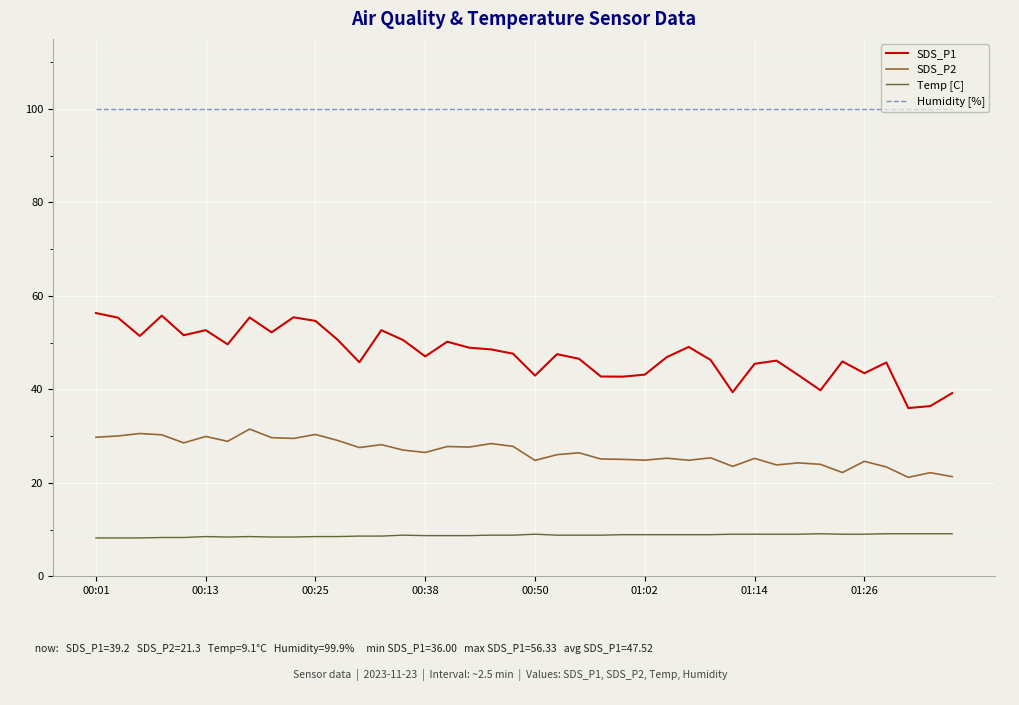

What is the difference between the maximum and minimum values in the SDS_P2 series?

10.3